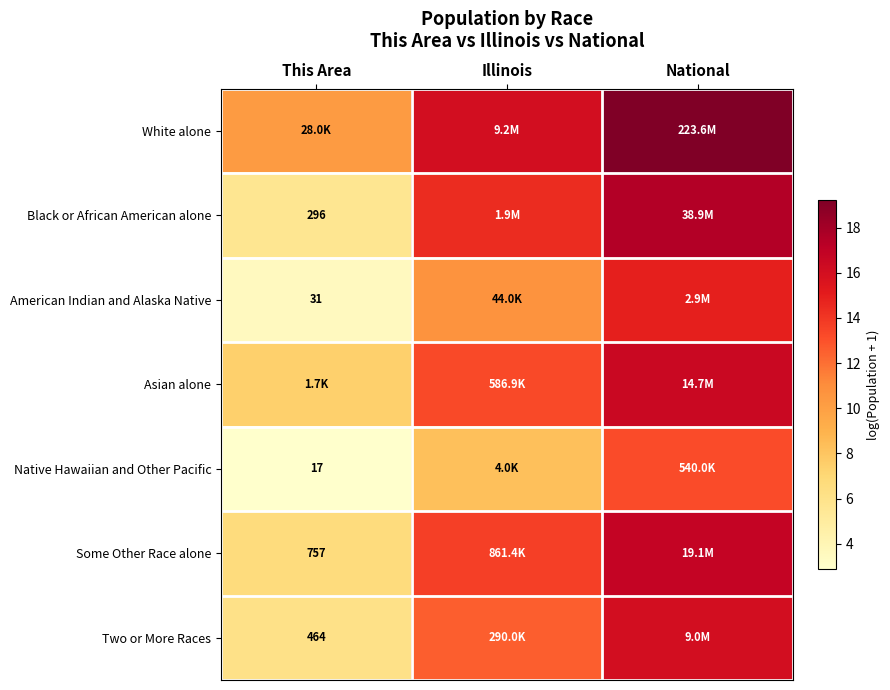

How many series are shown in this chart?

7